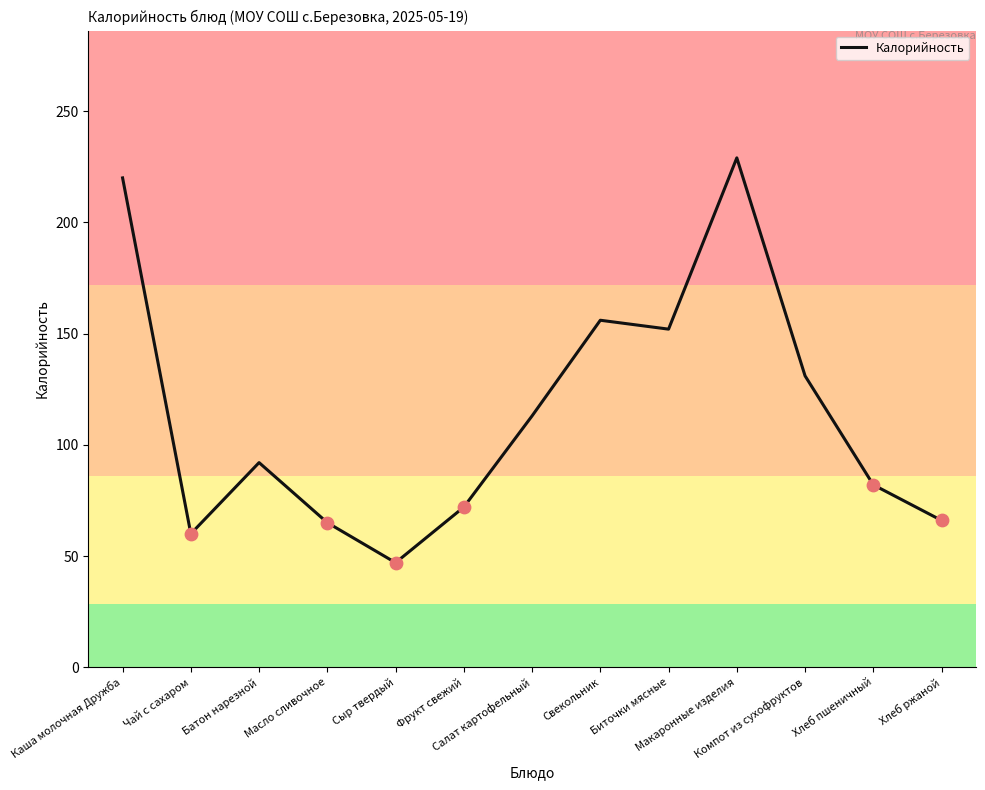

What is the ratio of the value at Хлеб пшеничный to the value at Биточки мясные?

0.5